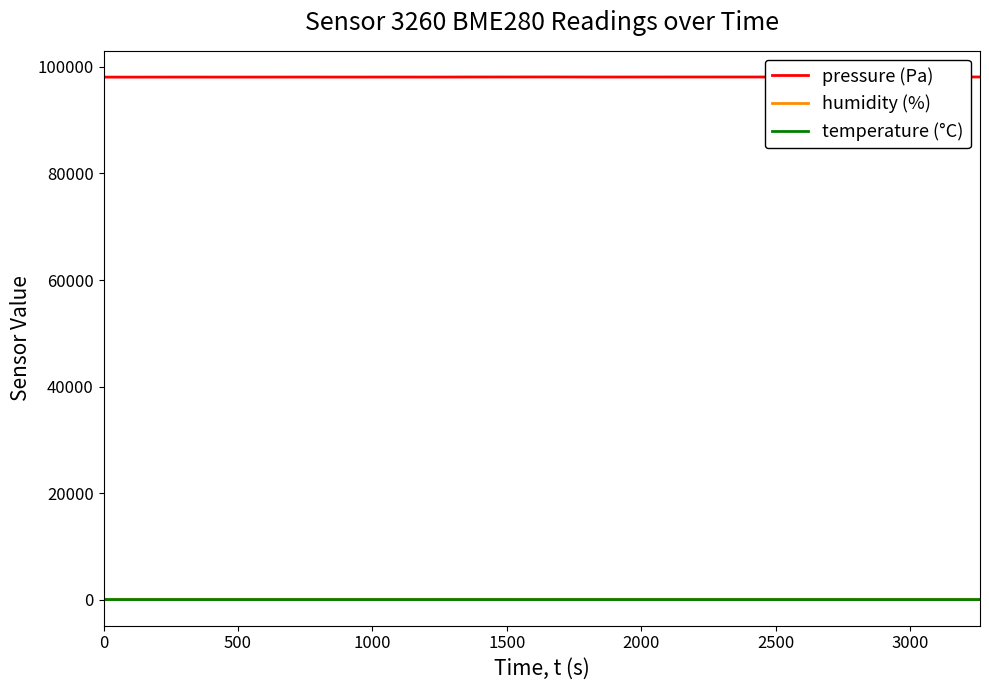

Is it true that pressure (Pa) equals 58090.1 at 14?

False